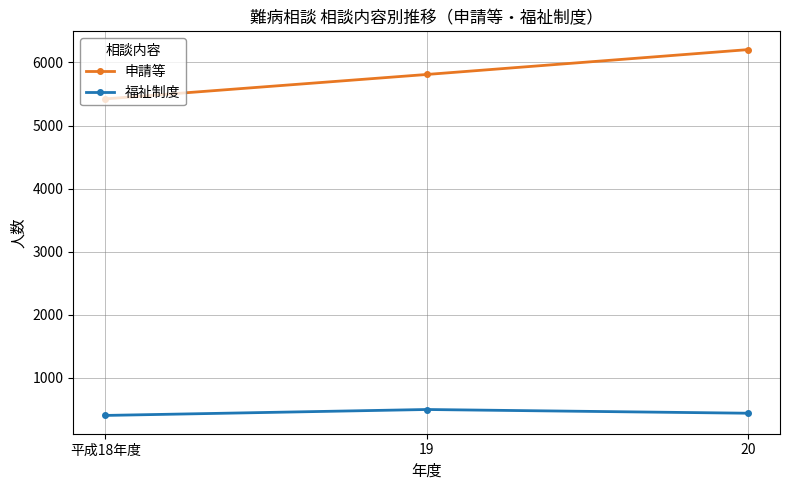

True or false: 申請等 has a value of 5422 at 平成18年度.

True